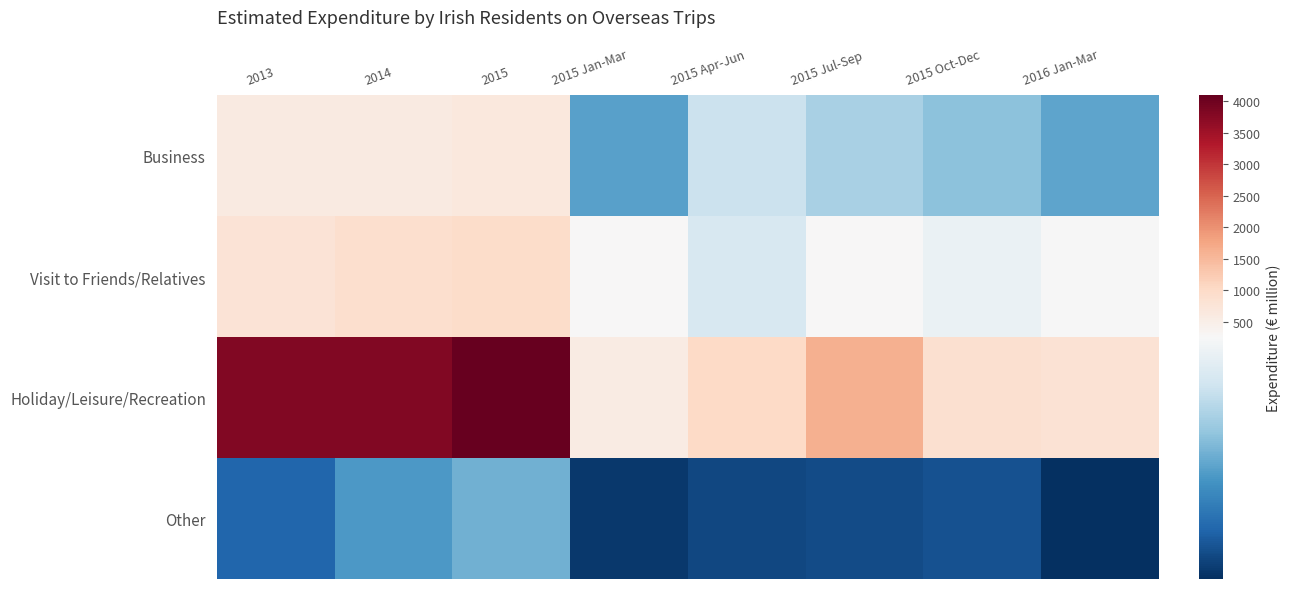

What is the difference between the highest and lowest values at 2015 Oct-Dec?

817